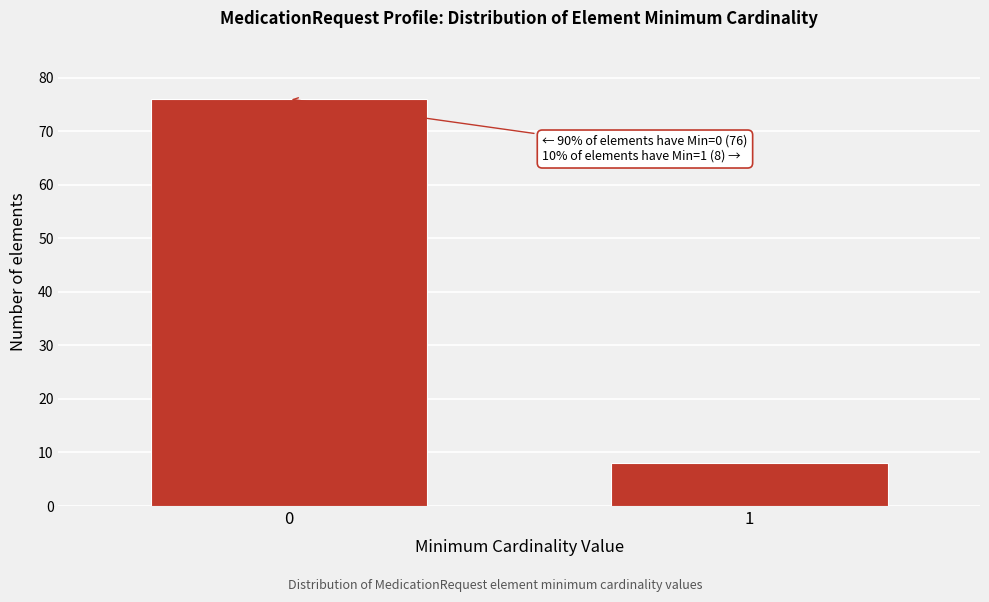

Reading left to right, what are all the values shown in this chart?

76	8